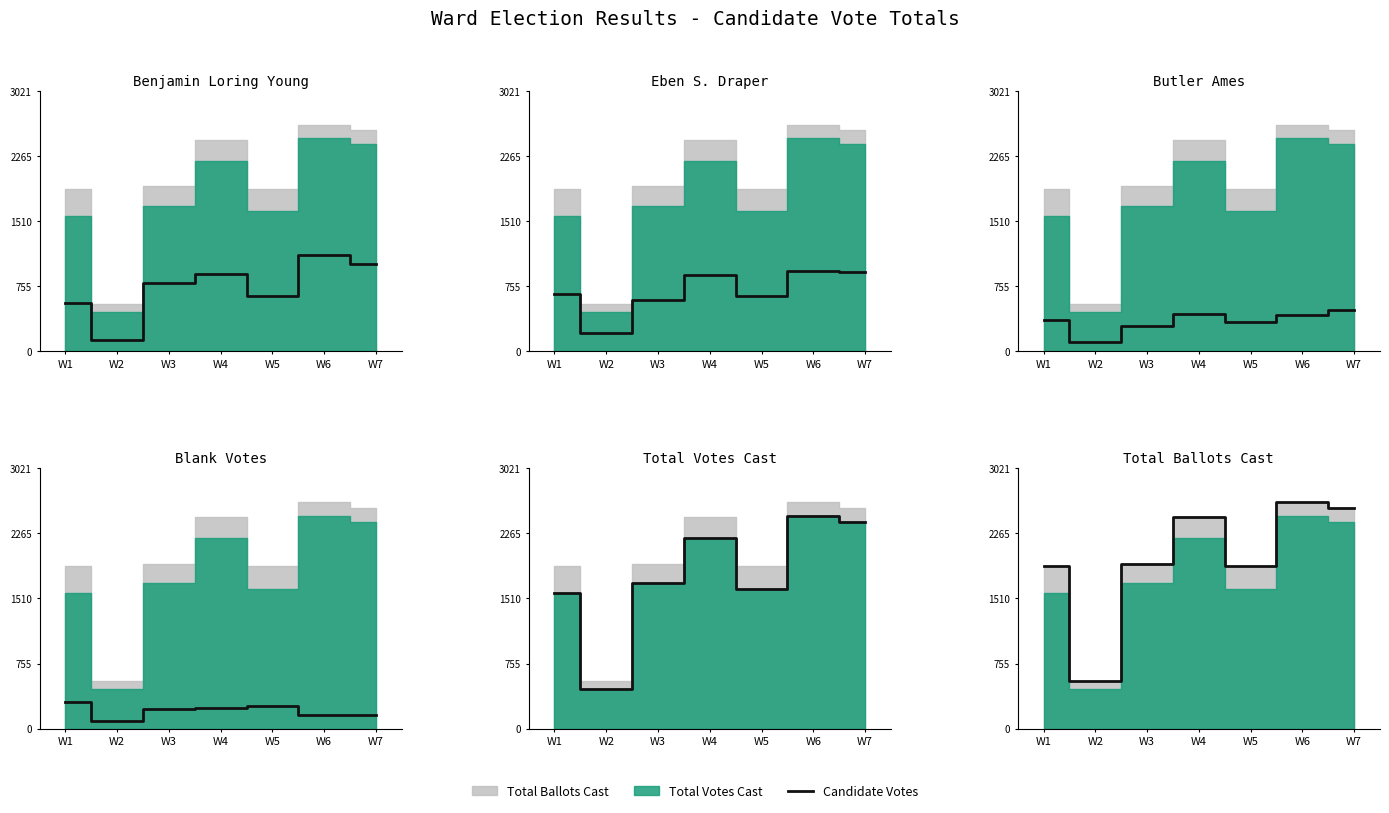

True or false: Benjamin Loring Young has more than 0 interior local peaks.

True